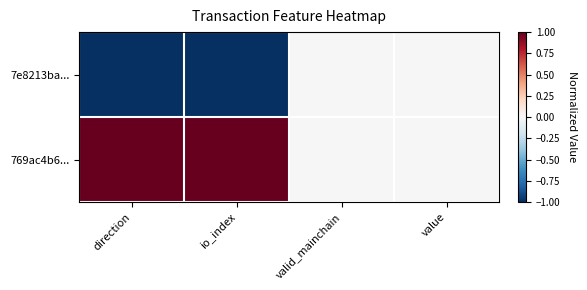

What is the maximum value shown in the chart?

1